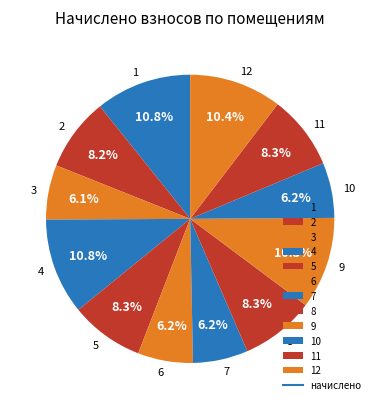

To the nearest percent, what is the average slice percentage?

8%